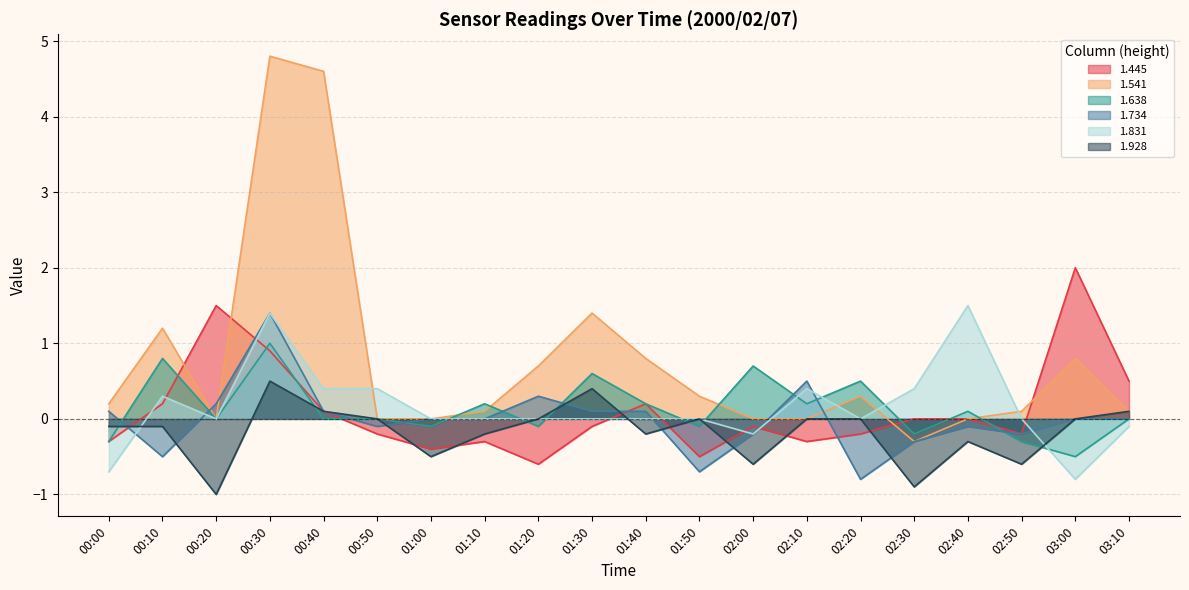

At which category is the sum across all series the highest?

00:30